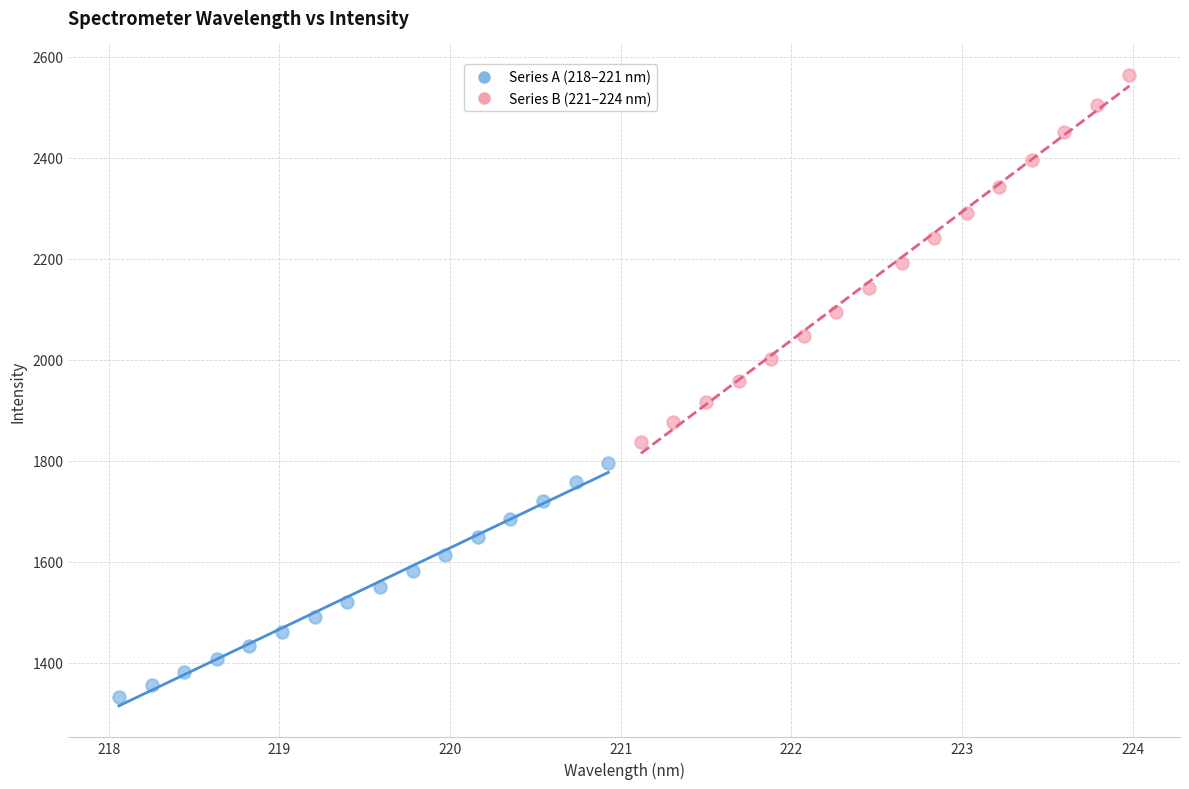

Which series reaches the minimum Y coordinate?

Series A (218–221 nm)